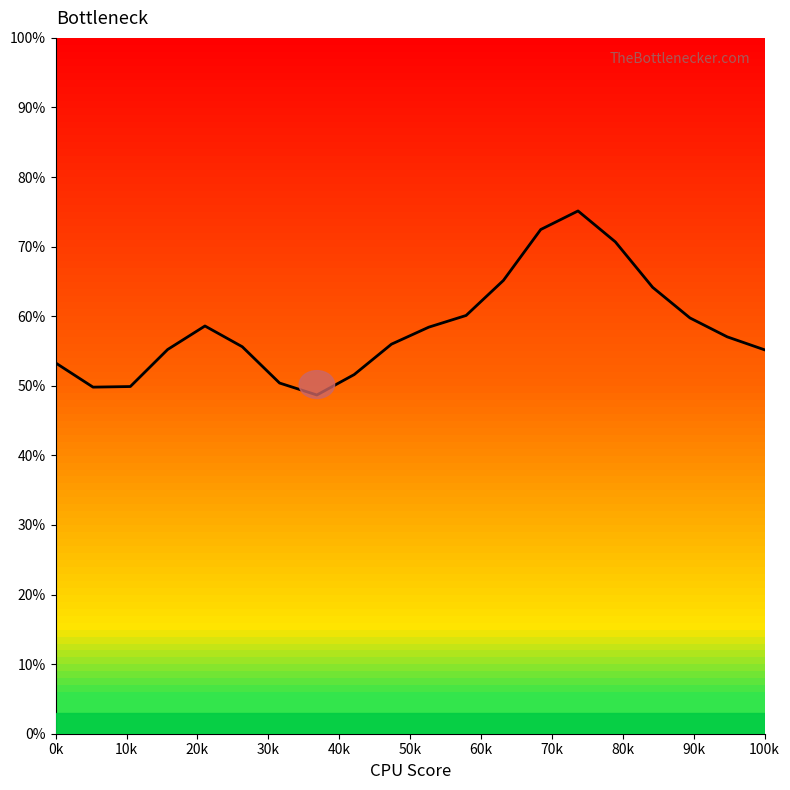

How many lines are shown in the chart?

1